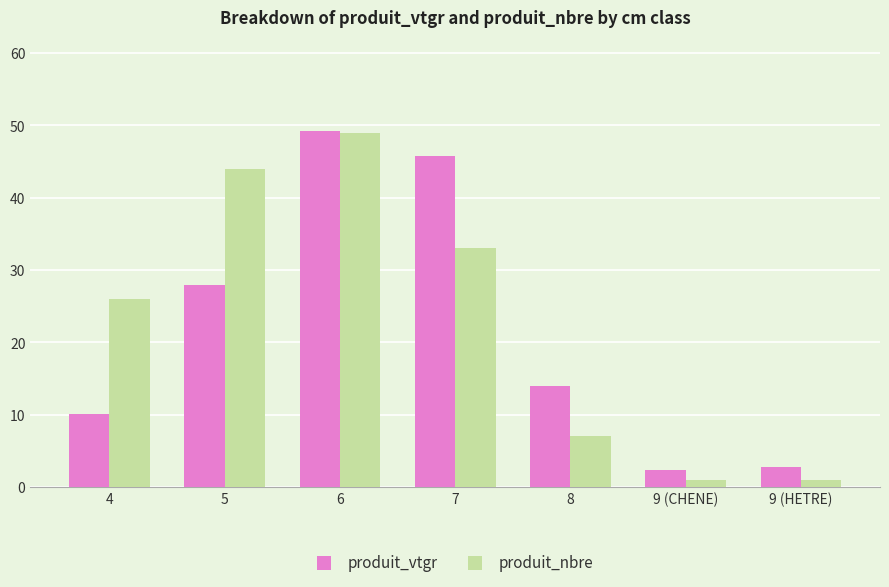

What is the maximum value shown in the chart?

49.2